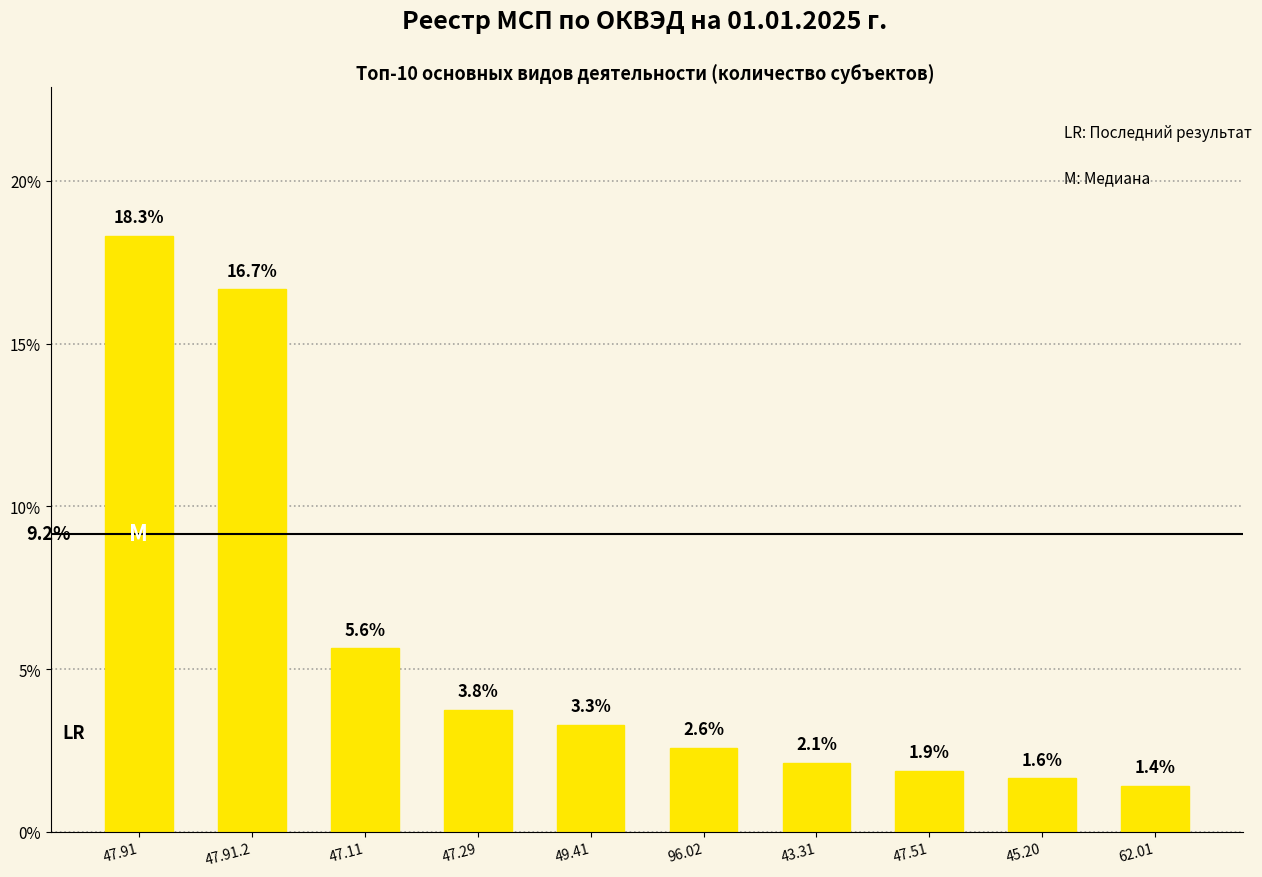

How many data points does each series have?

10